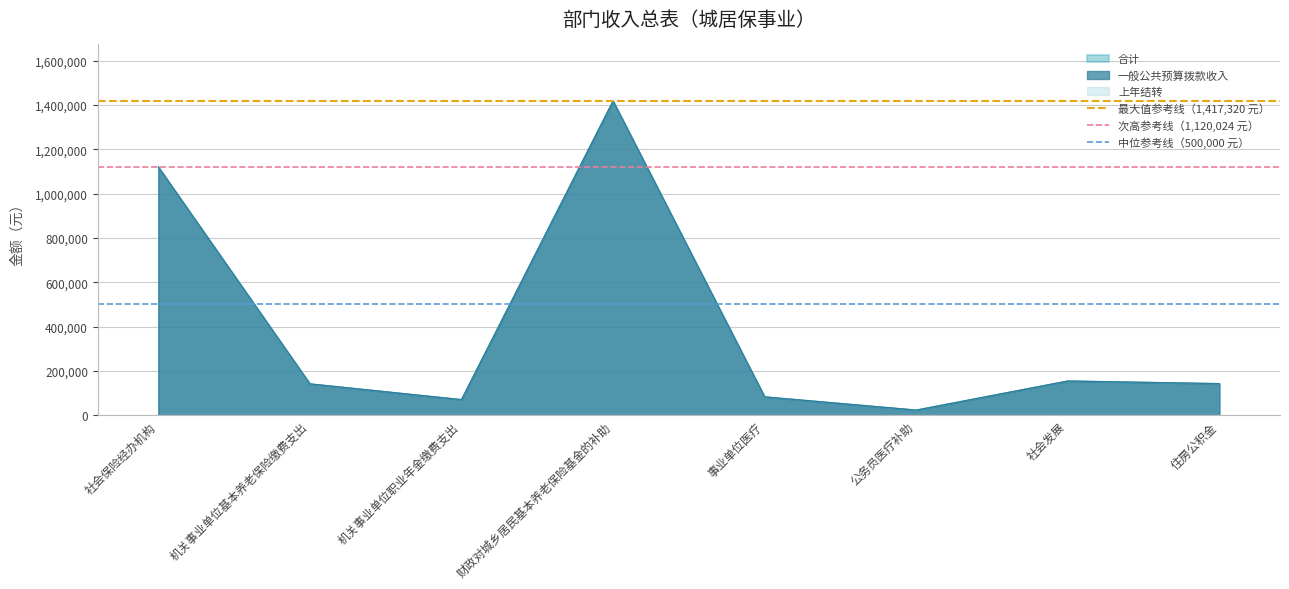

What is the value of the 最大值参考线（1,417,320 元） point at the 2nd from the left?

1417320